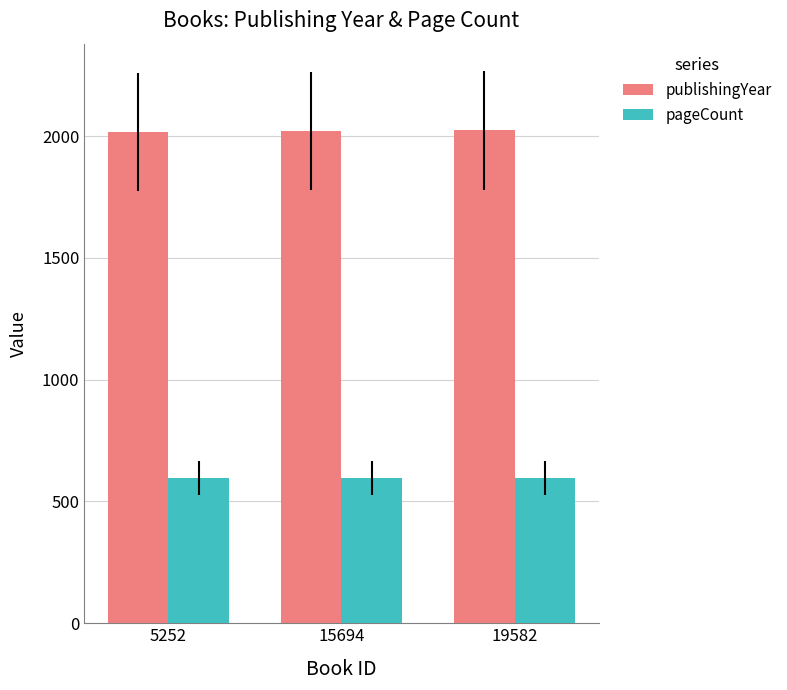

Which series has the largest total across all categories?

publishingYear